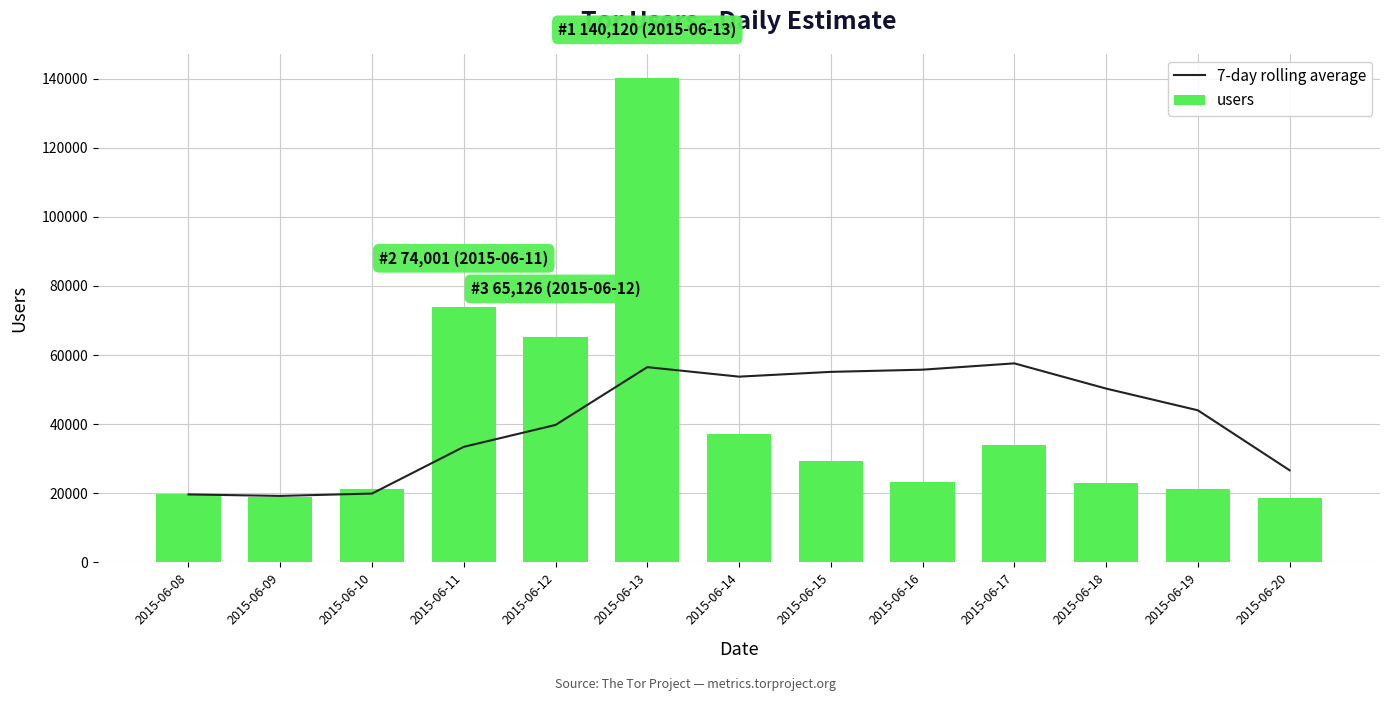

True or false: users has a value of 79276.7 at 2015-06-13.

False